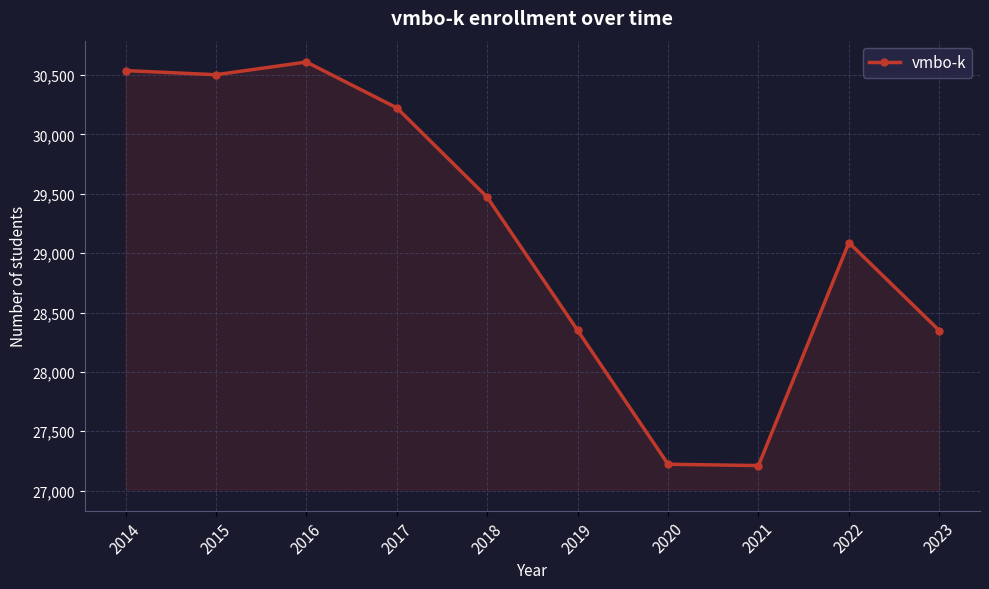

What is the maximum value shown in the chart?

30610